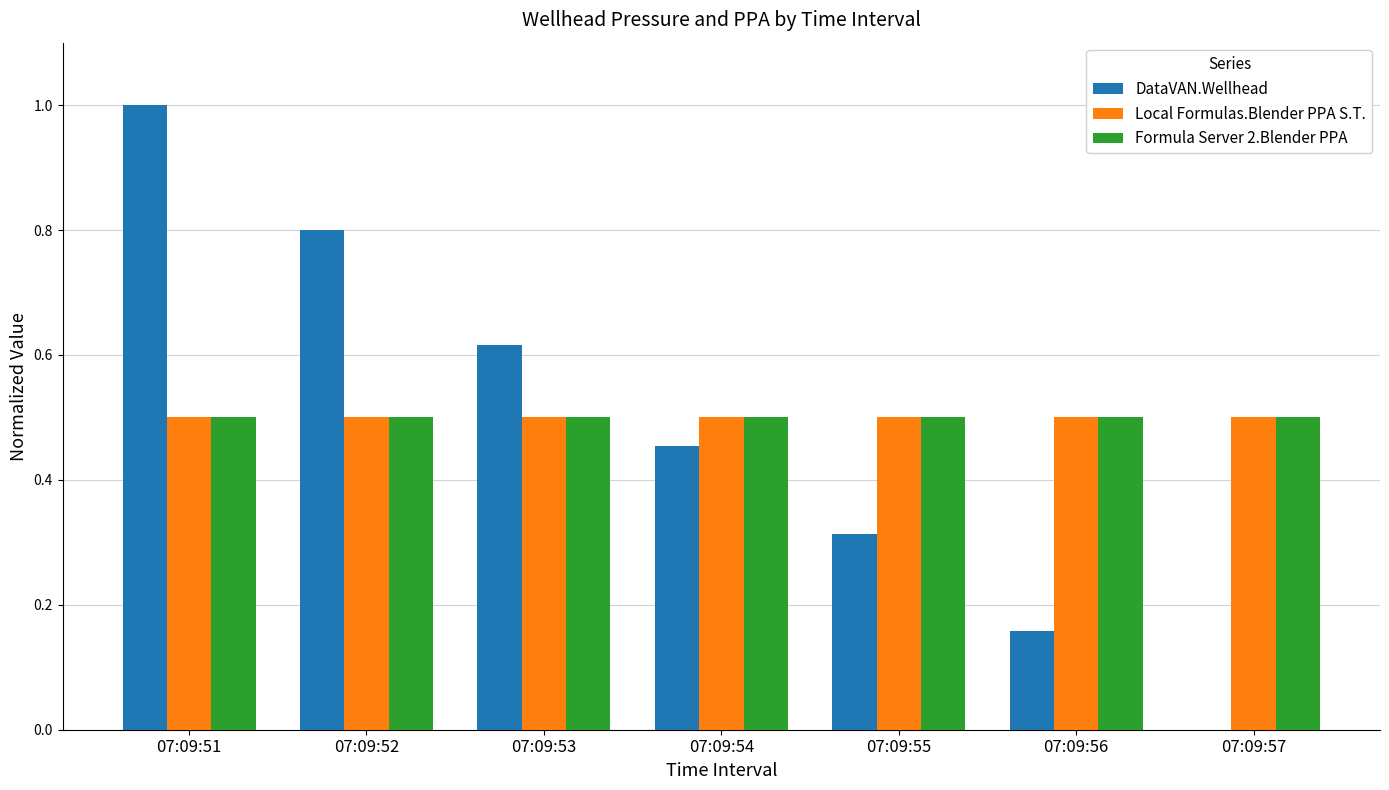

Is the value of DataVAN.Wellhead at 07:09:52 greater than the value of Formula Server 2.Blender PPA at 07:09:52?

Yes